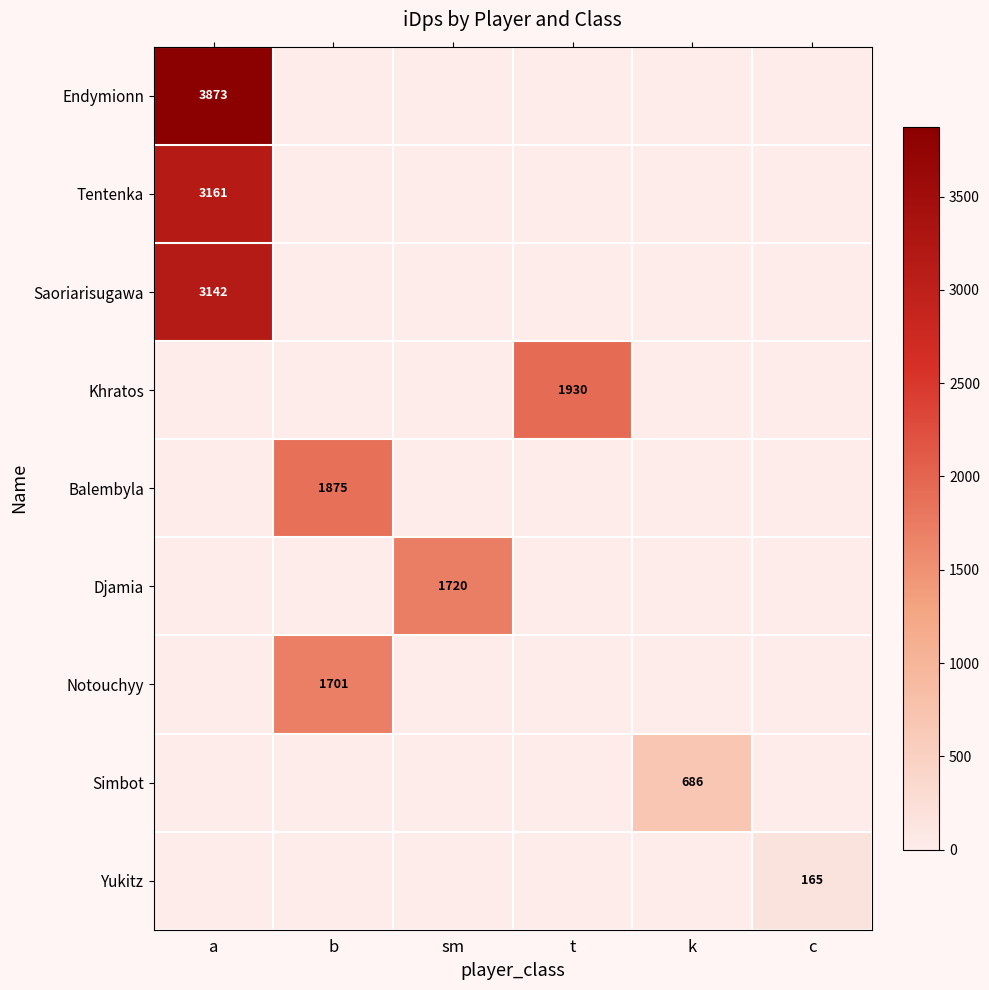

Between a and k, which is larger?

a